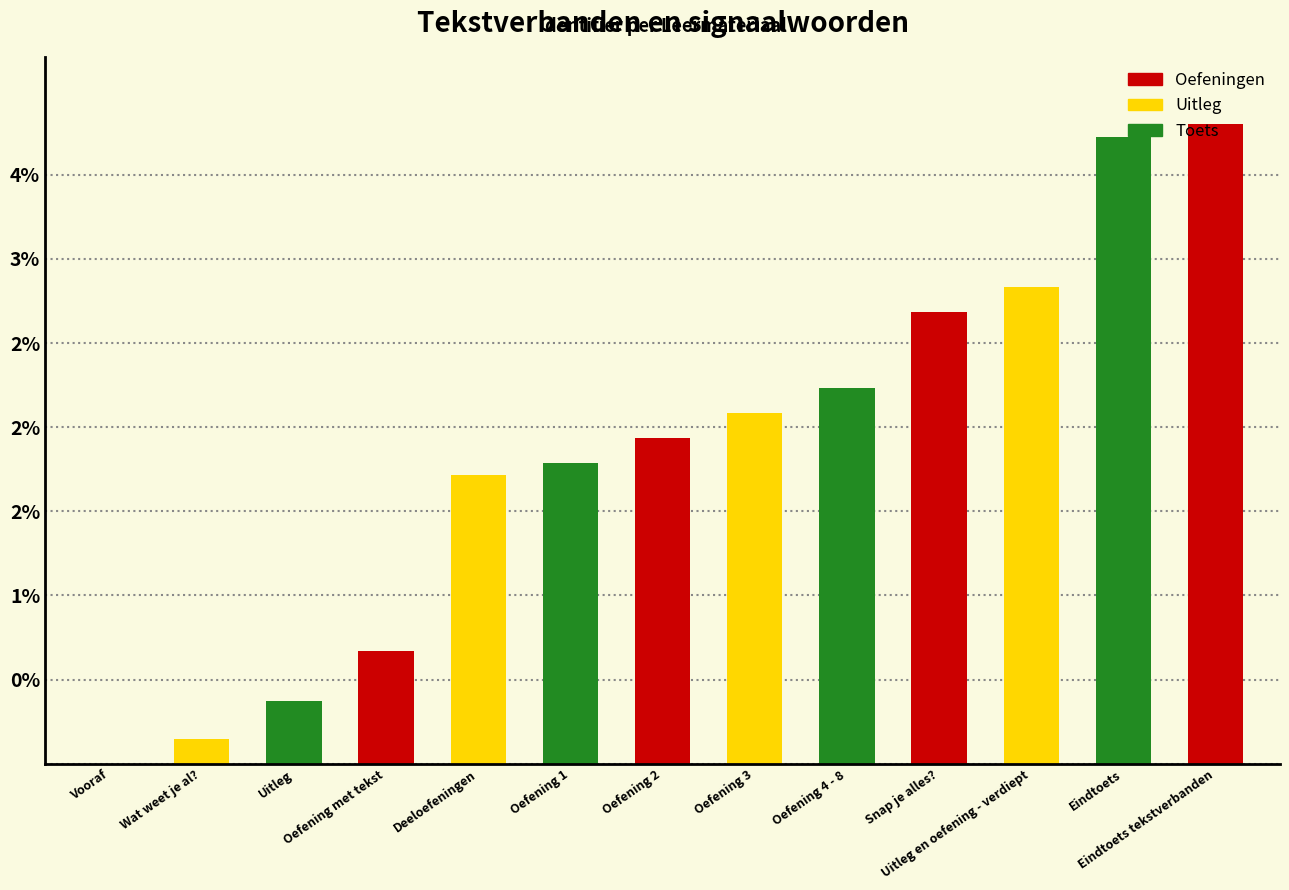

What is the label of the 7th bar from the left?

Oefening 2